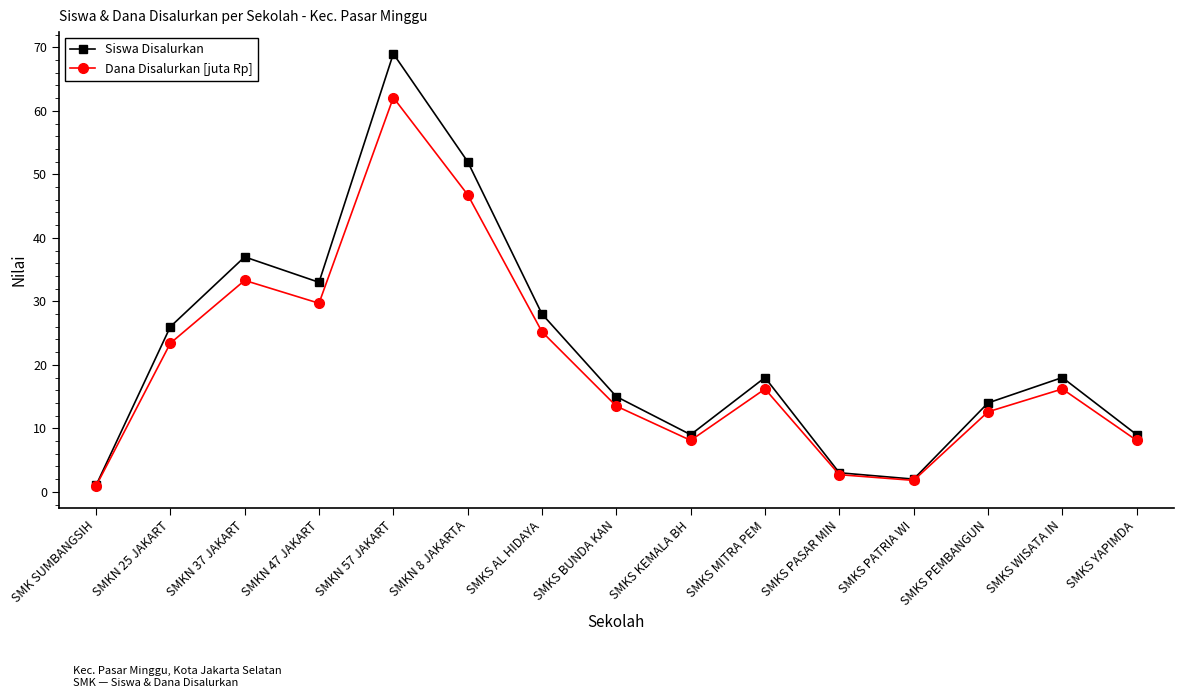

How many values in the Siswa Disalurkan series are below 18?

7